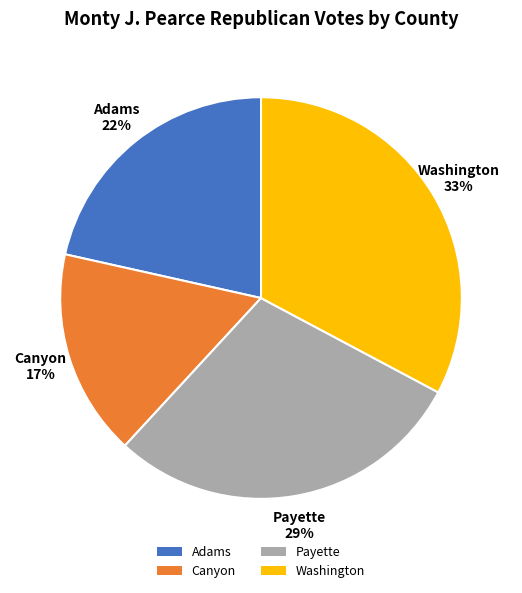

What is the ratio of the value at Adams to the value at Canyon?

1.3